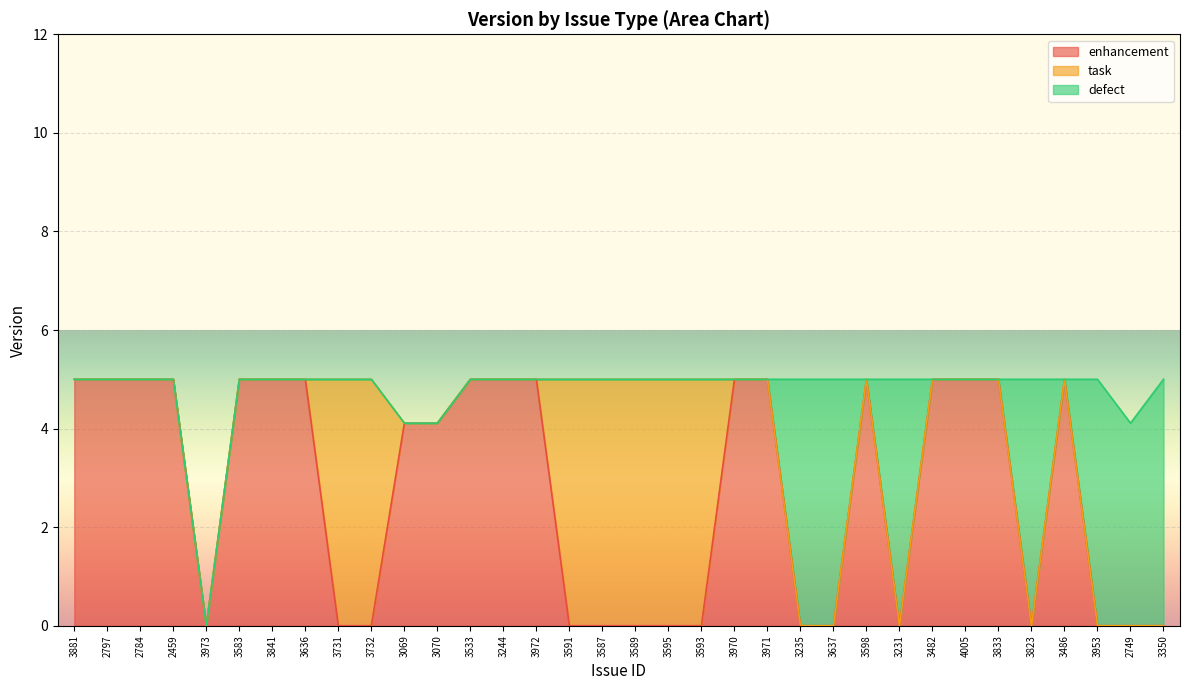

True or false: task and defect intersect in this chart.

False